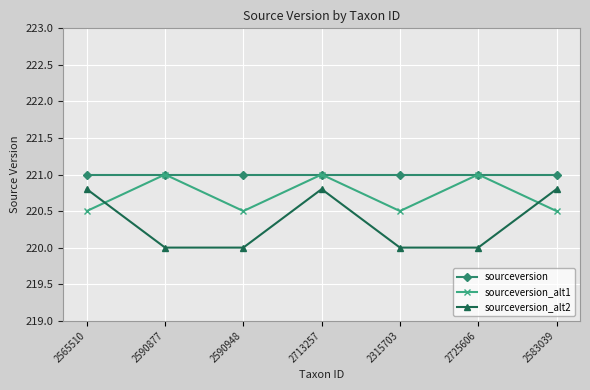

Rank the series at 2590948 from lowest to highest value.

sourceversion_alt2, sourceversion_alt1, sourceversion